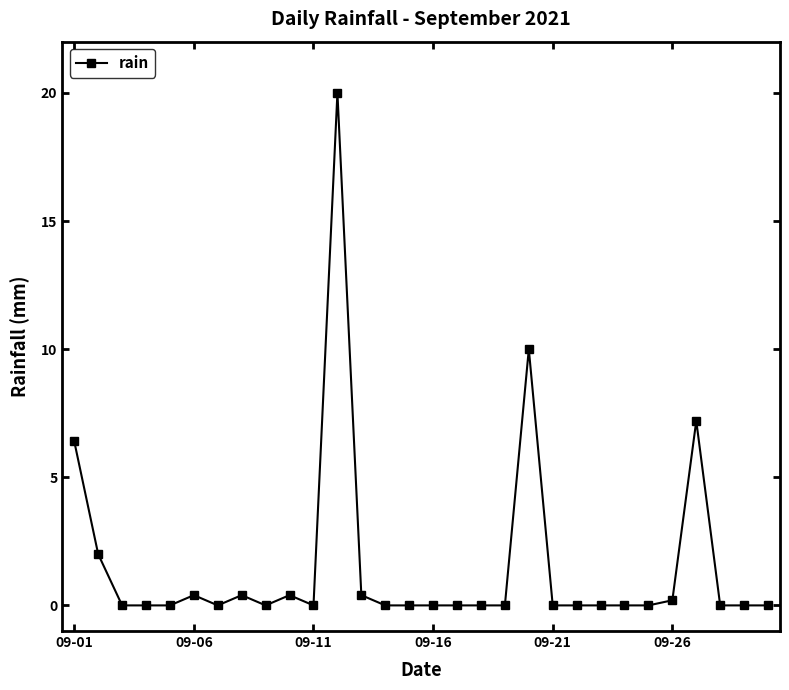

How many lines are shown in the chart?

1